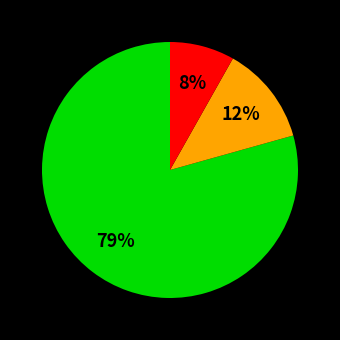

Is there a majority slice in this chart?

Yes